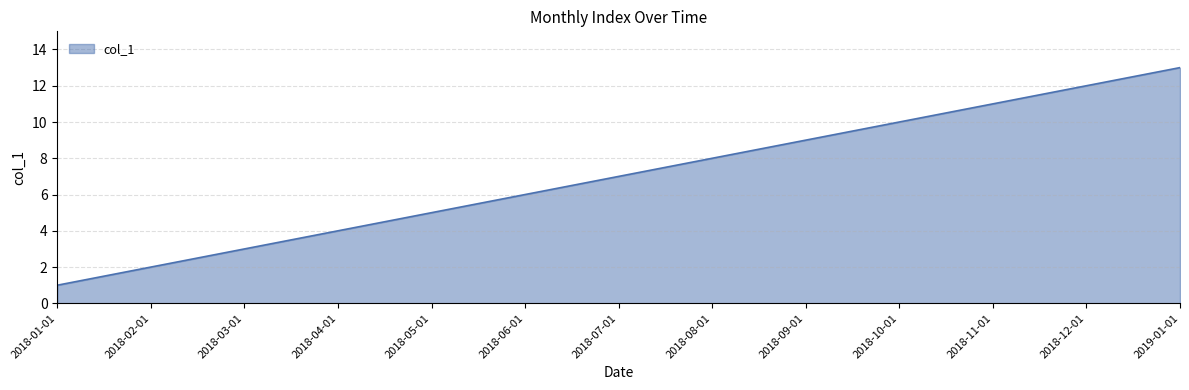

Does the chart have visible grid lines?

Yes